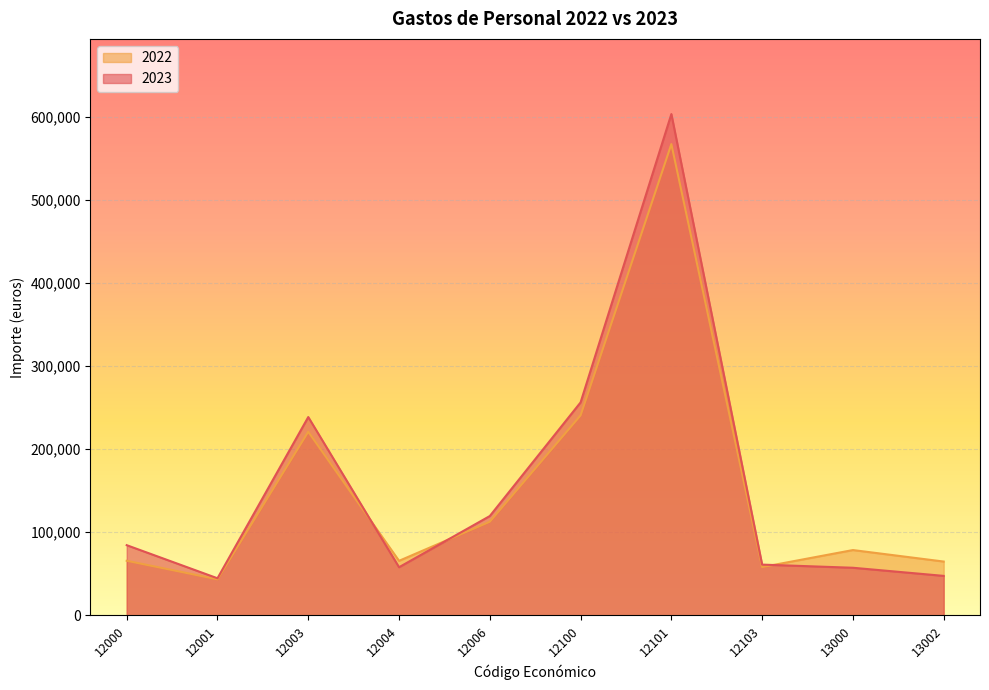

At which label does 2022 reach its peak?

12101